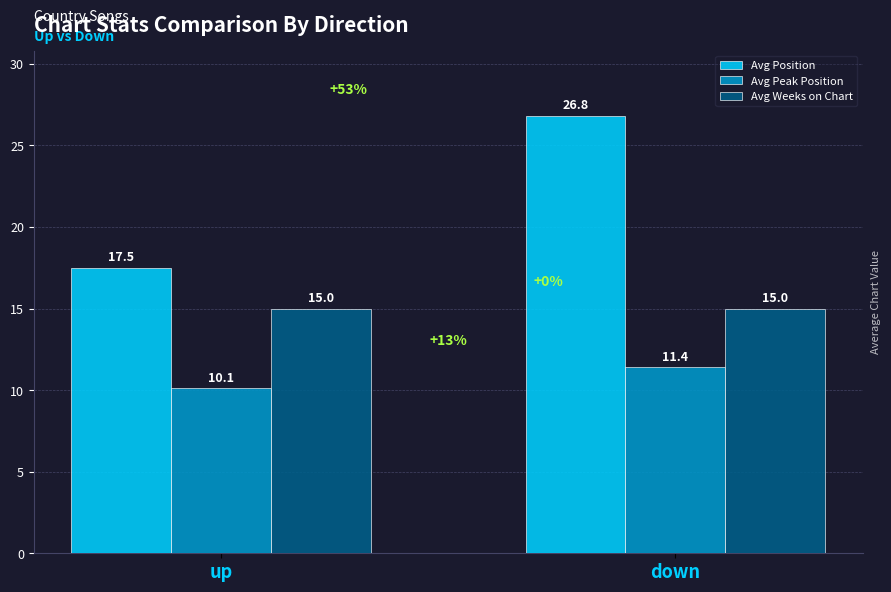

What is the difference between the highest and lowest values at up?

7.4